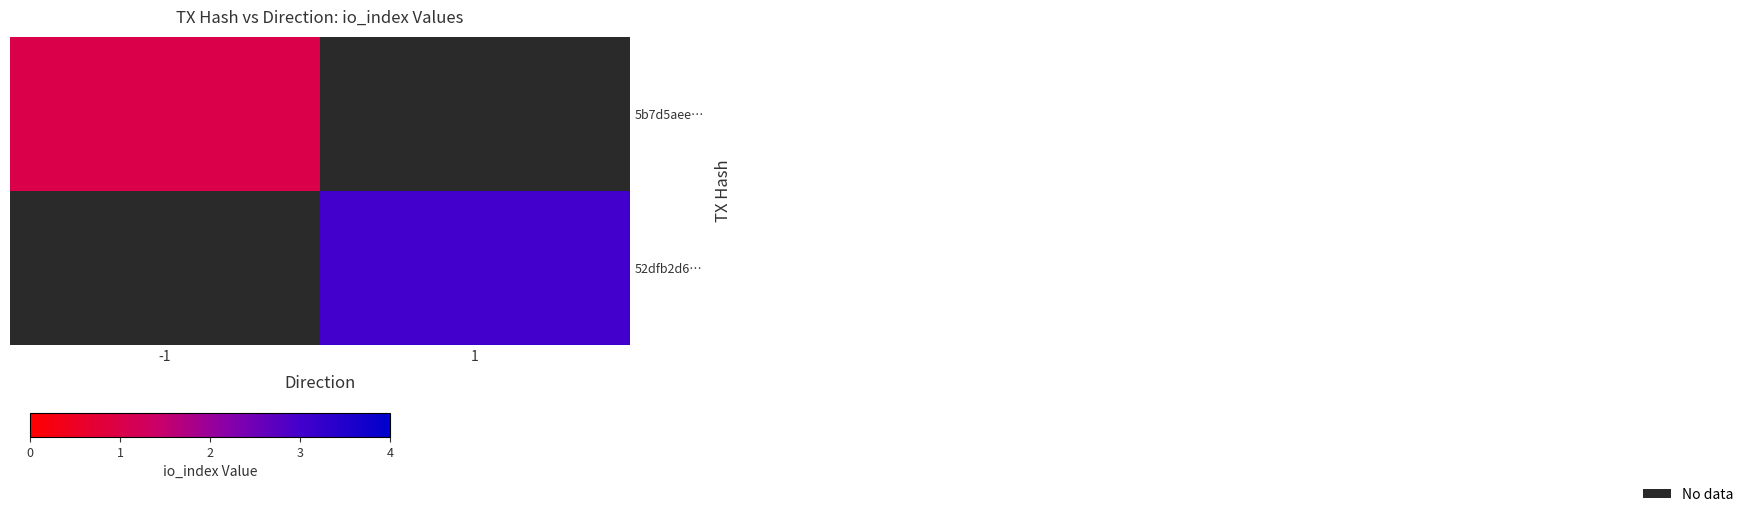

Where is 5b7d5aee… nearest to the value 1?

-1